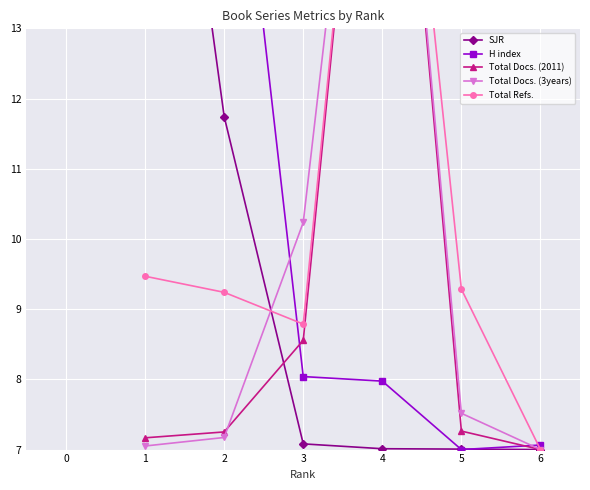

Is it true that H index equals 4.2 at 2?

False